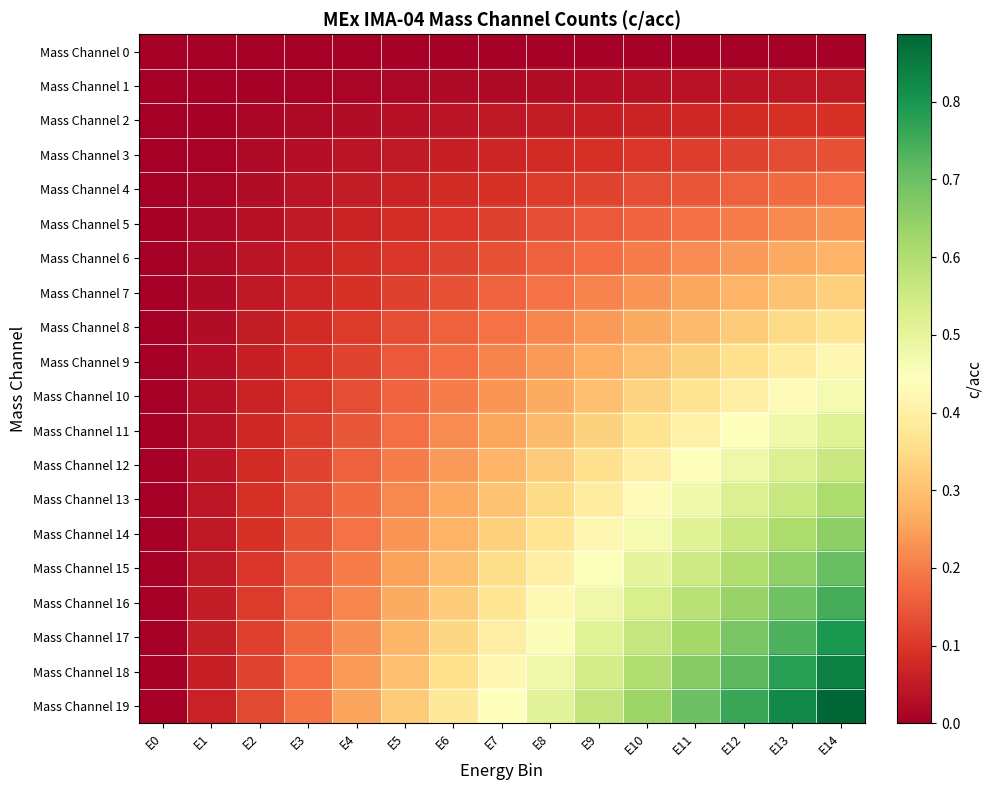

Between E8 and E5, which is larger?

E8